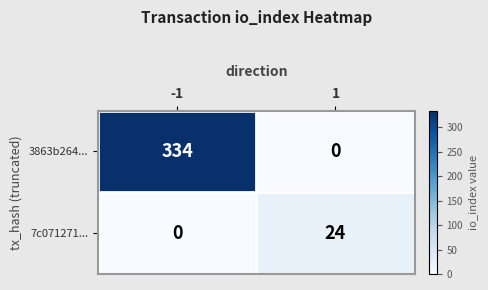

What is the difference between the highest and lowest values at 1?

24